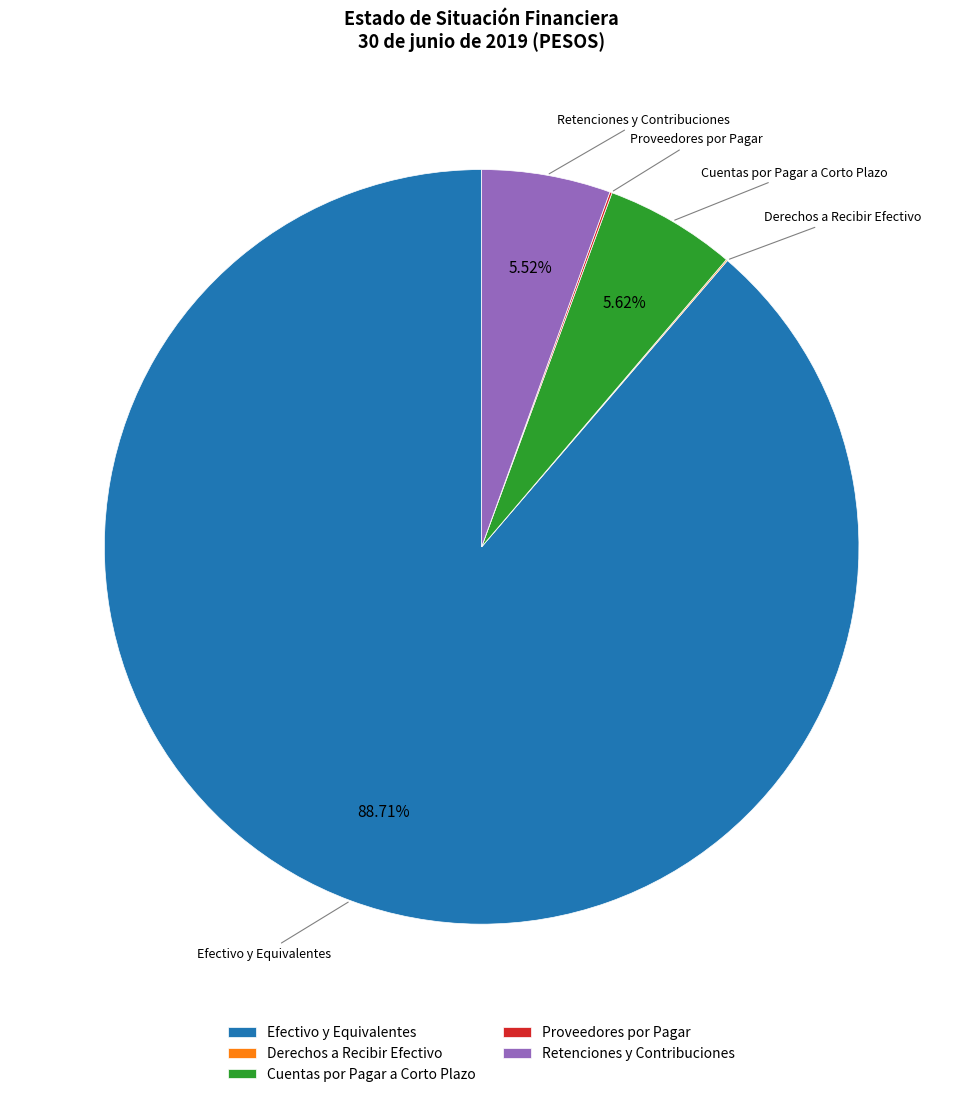

Which slice is the largest?

Efectivo y Equivalentes